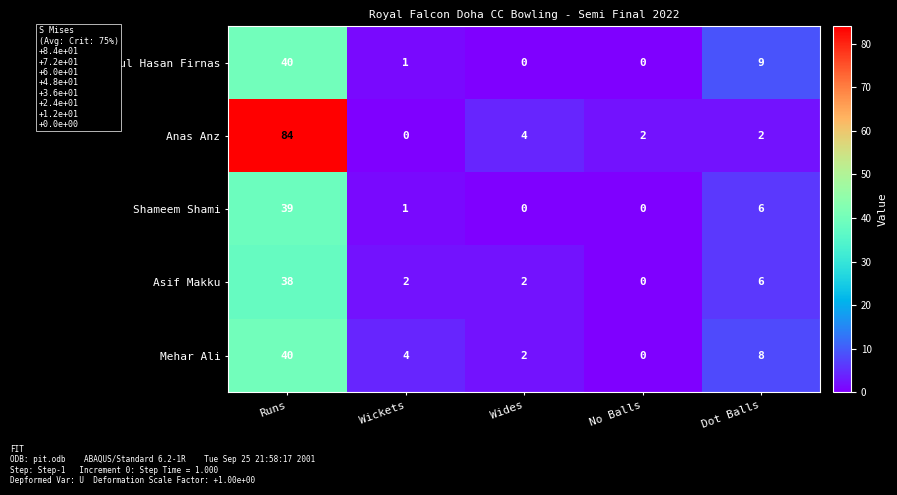

What is the difference between the maximum and minimum values in the Asif Makku series?

38